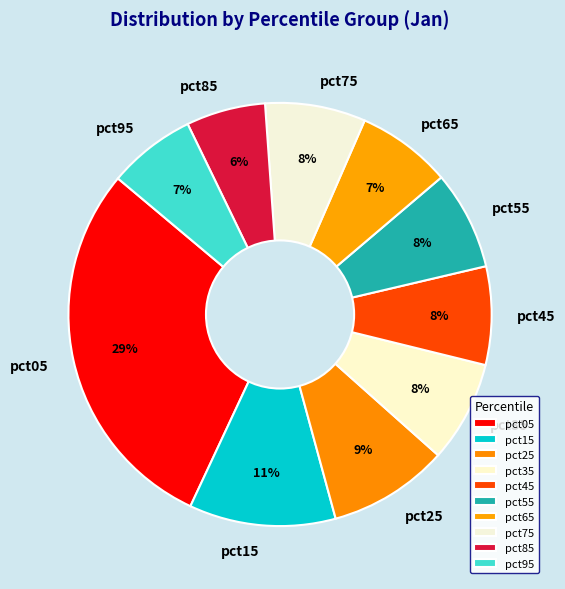

Is the sum of pct15 and pct75 greater than half?

No